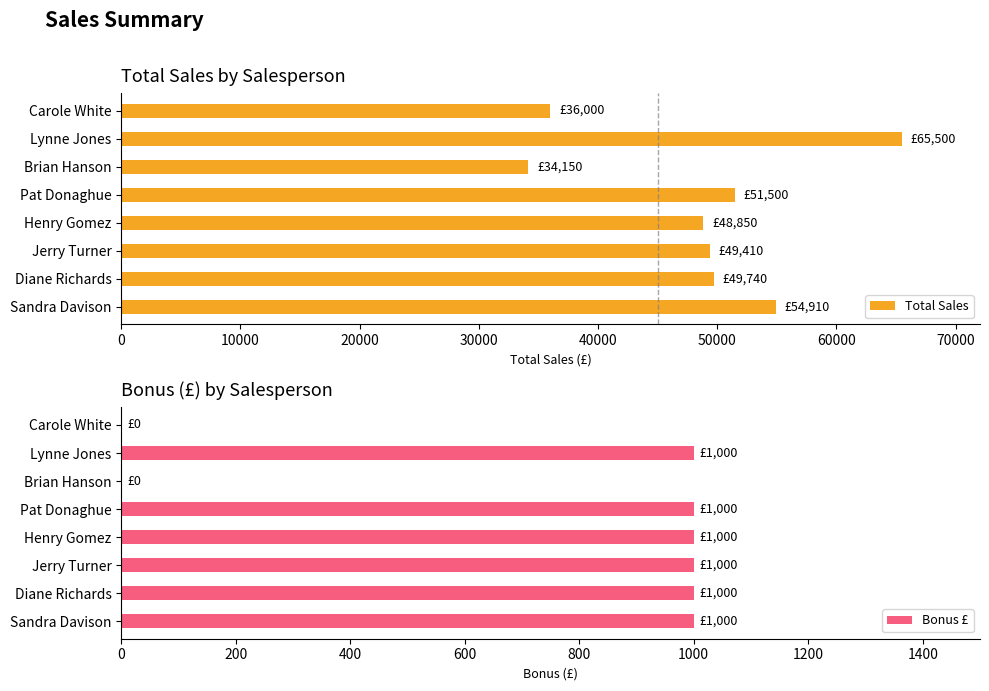

The Total Sales series shows 51500 at Pat Donaghue. True or false?

True